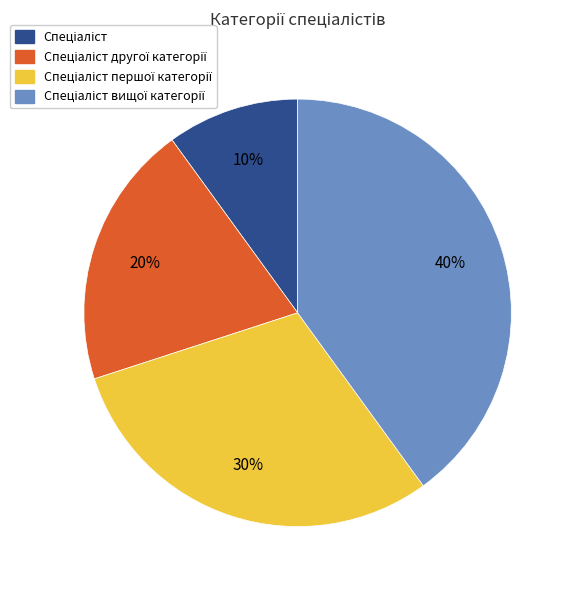

Does any single category account for the majority?

No